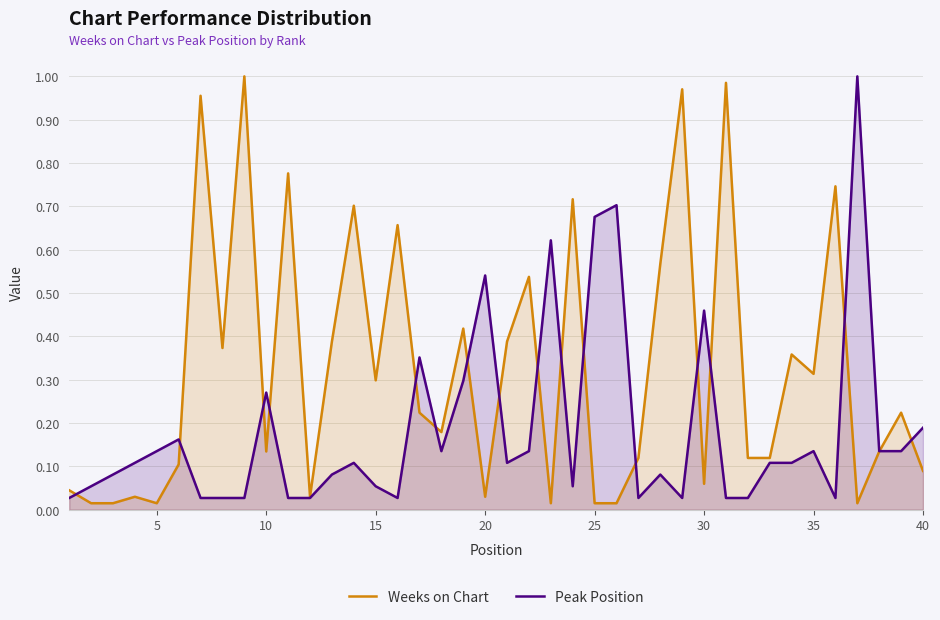

True or false: Peak Position and Weeks on Chart intersect in this chart.

True